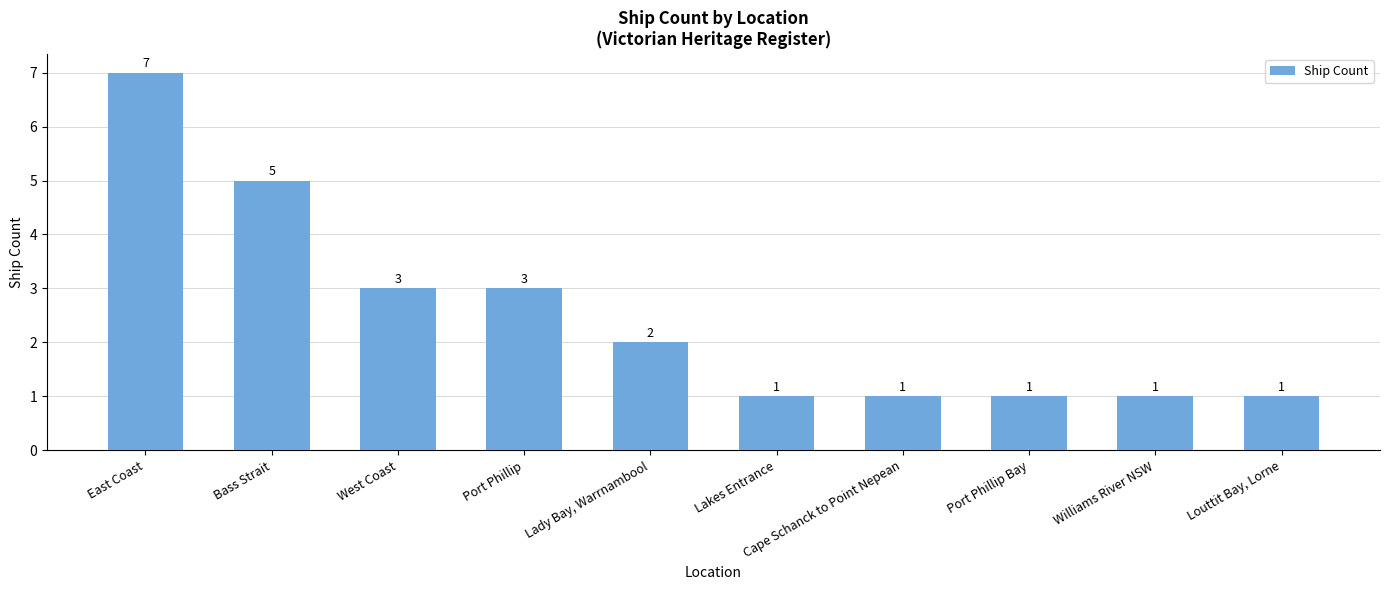

What is the label of the 3rd bar from the right?

Port Phillip Bay